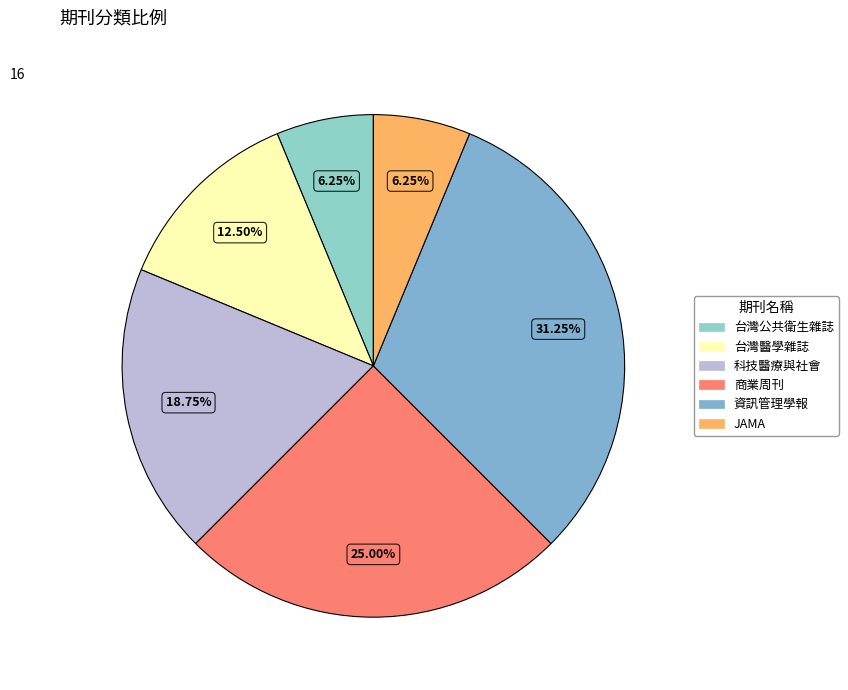

To the nearest percent, what portion does 科技醫療與社會 represent?

19%